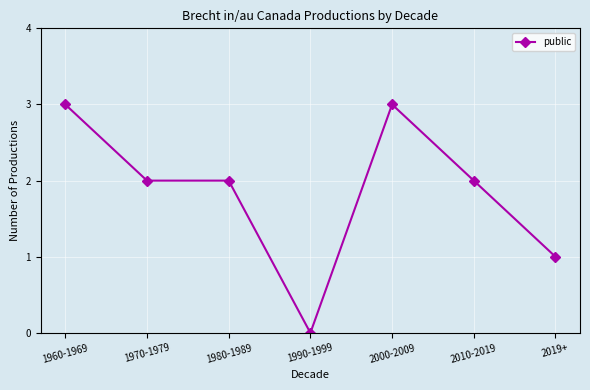

True or false: the data has more than 2 interior local peaks.

False